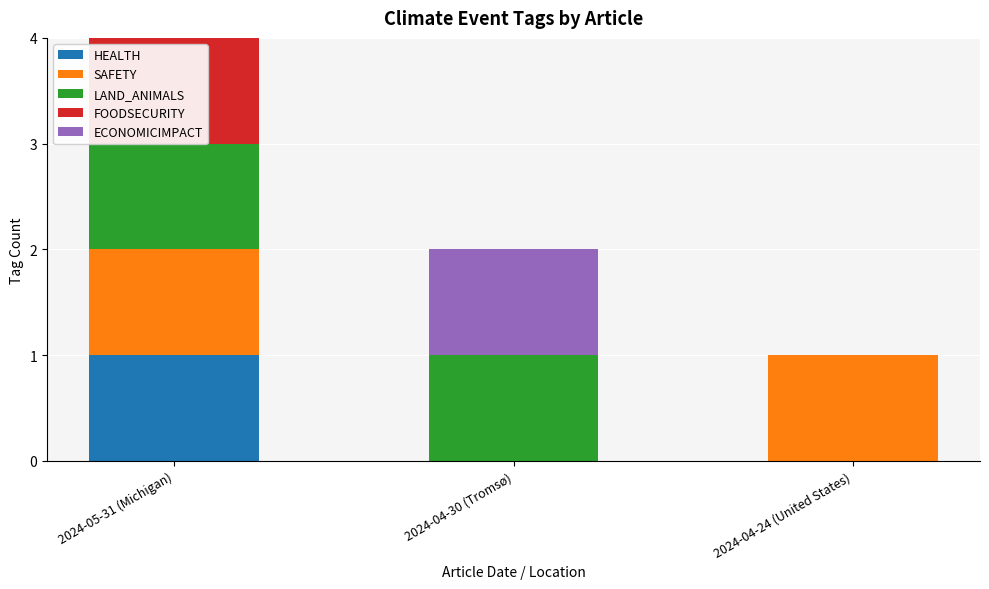

How many values in ECONOMICIMPACT are above zero?

1